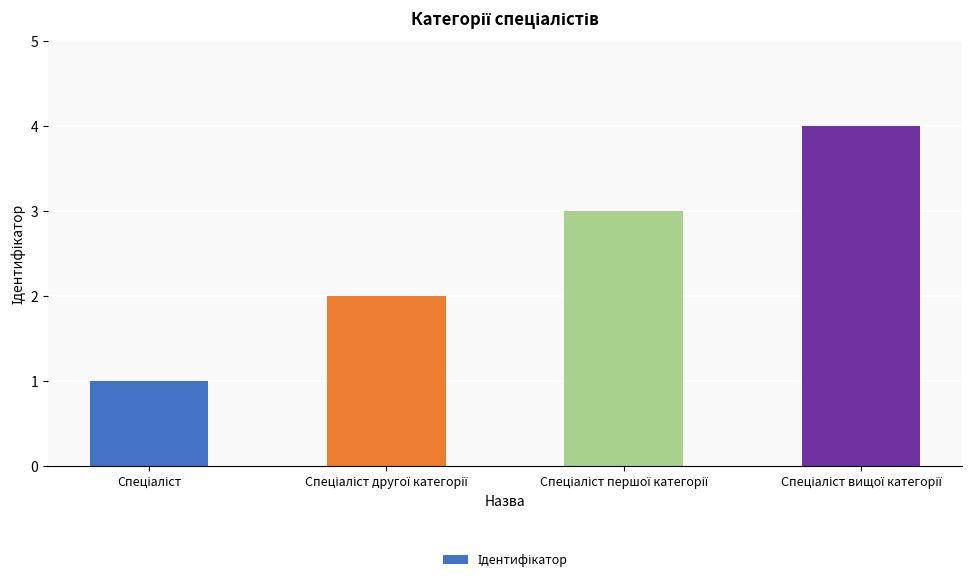

What is the greatest value displayed?

4